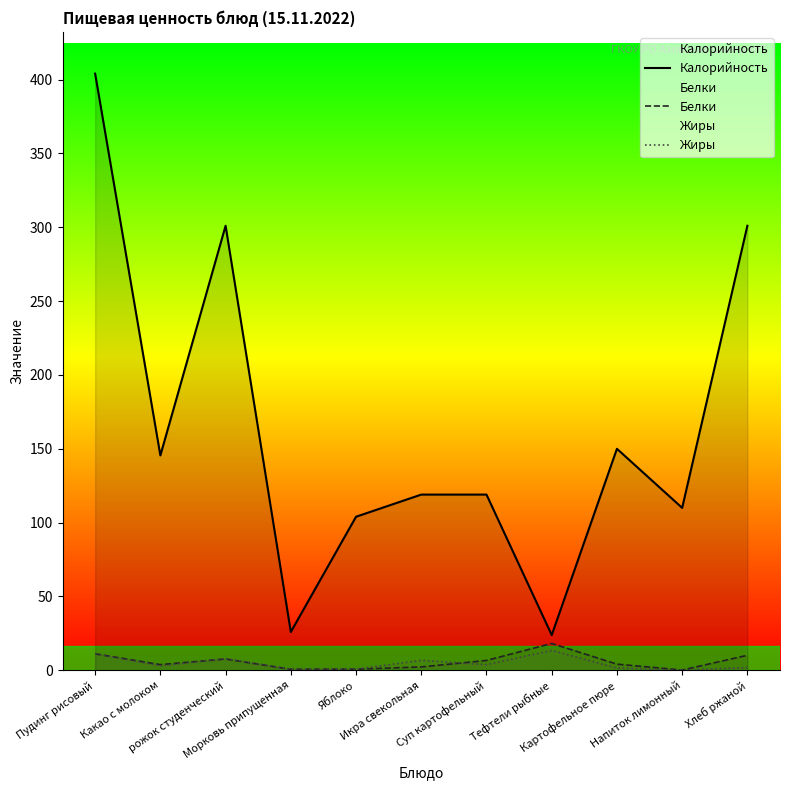

What is the spread (max minus min) of values at Тефтели рыбные?

10.4